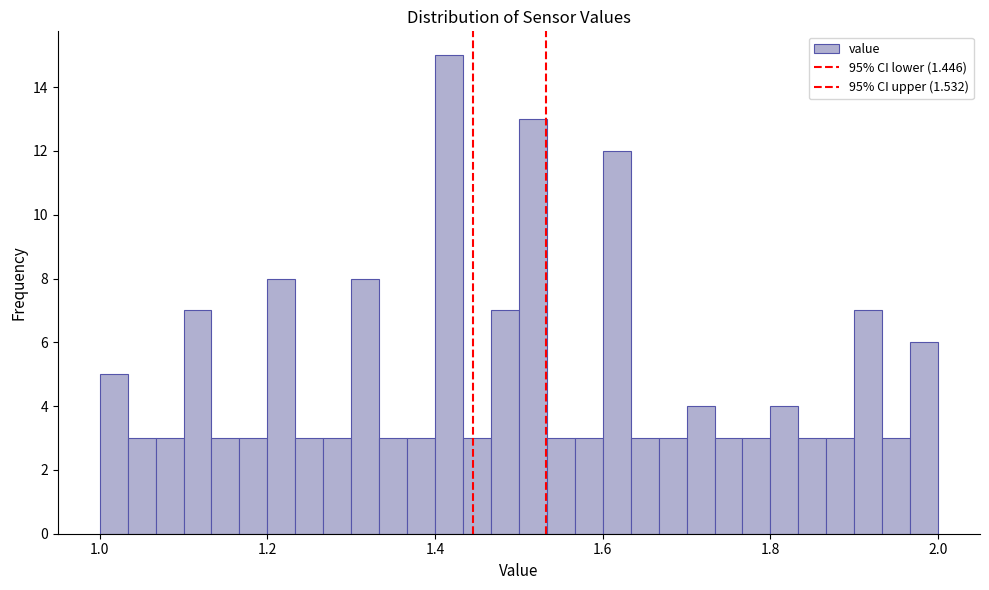

Read against the x-axis, roughly where is the centre of the tallest bar?

1.42